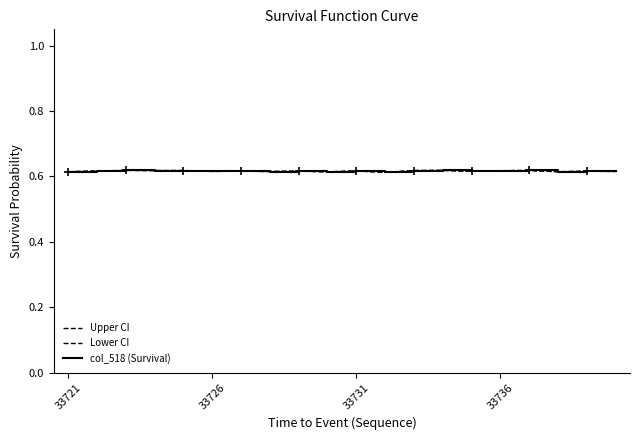

How many lines are shown in the chart?

3